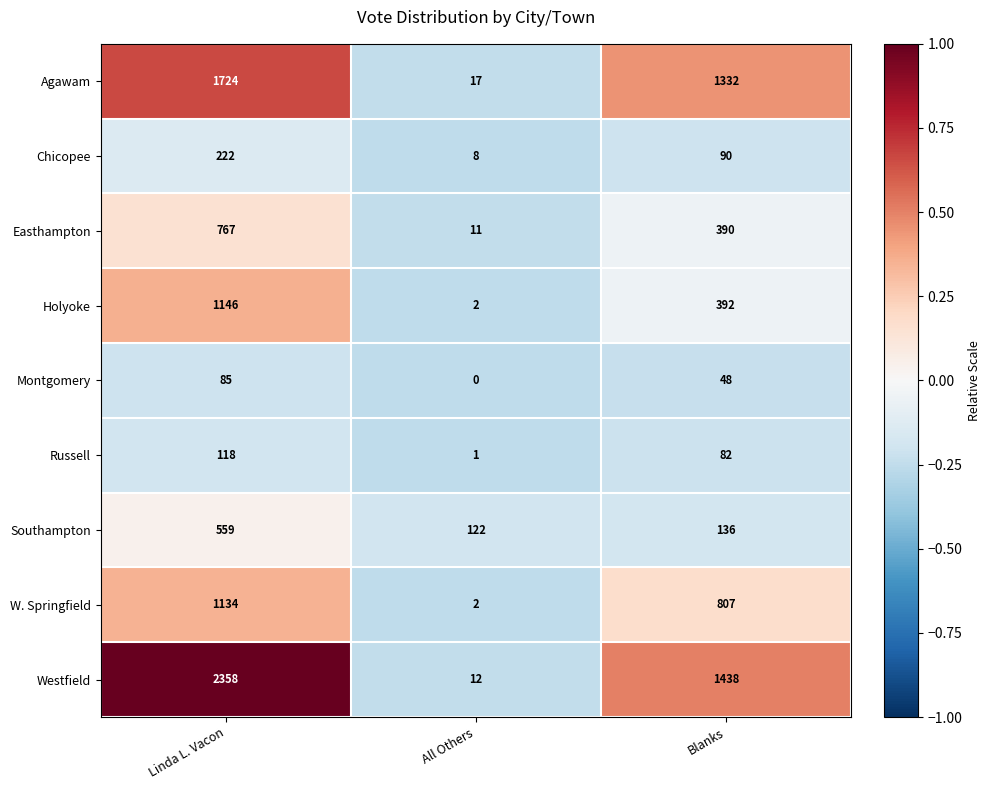

The value of Chicopee at Blanks is 90. True or false?

True